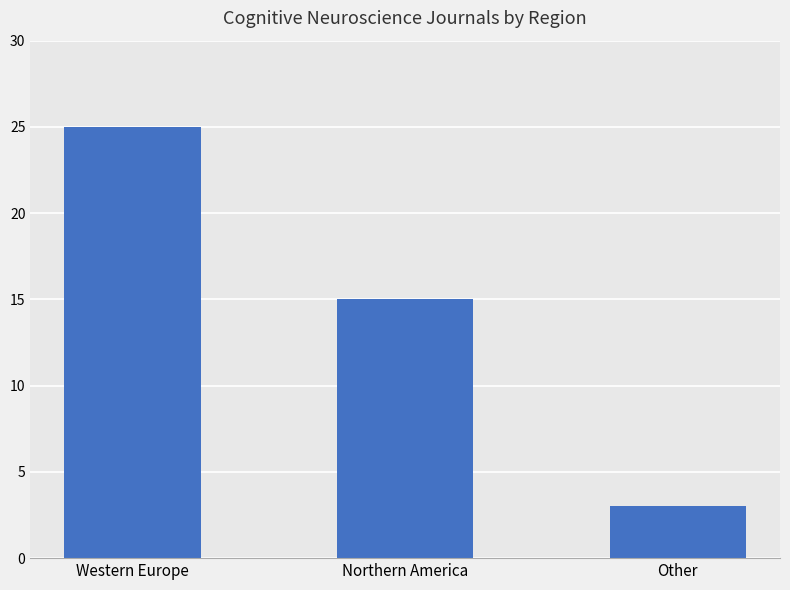

What is the value of the 1st bar from the left?

25